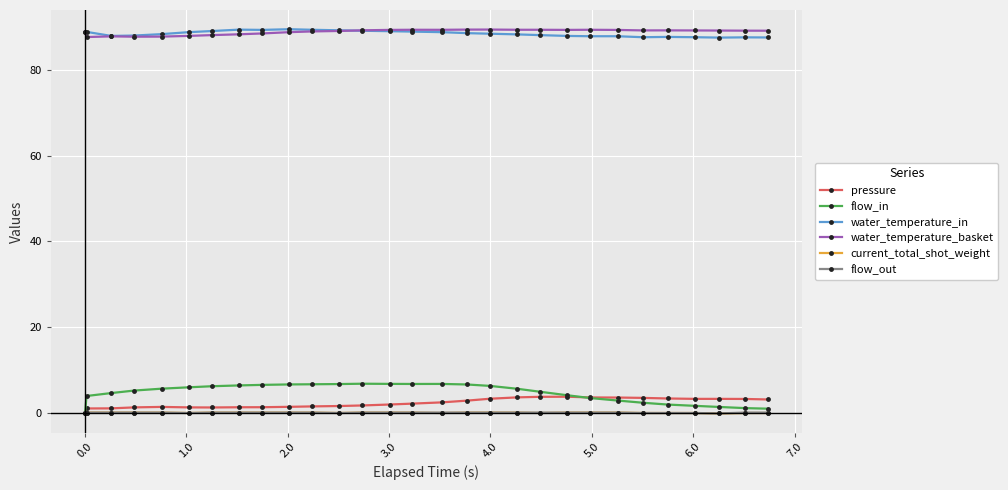

What is the average value of the pressure series?

2.2